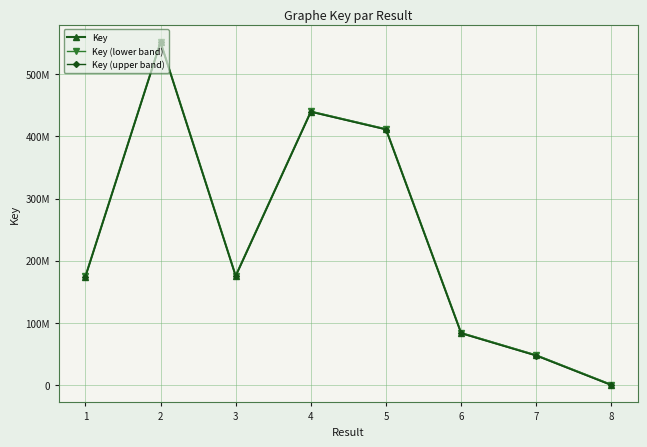

True or false: Key (upper band) and Key (lower band) intersect in this chart.

False